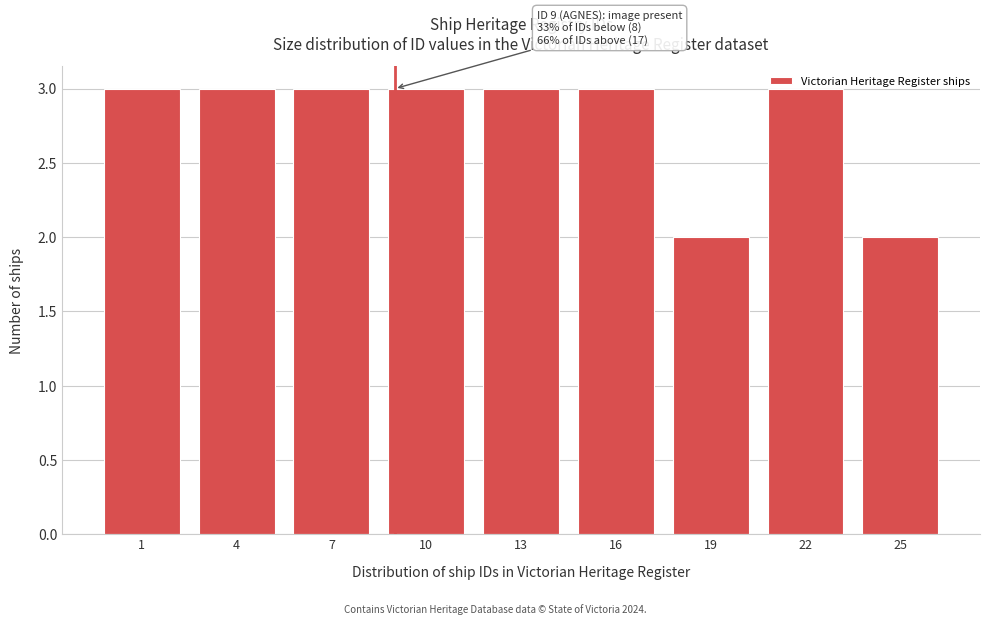

True or false: the data shows 1 at 1.

False